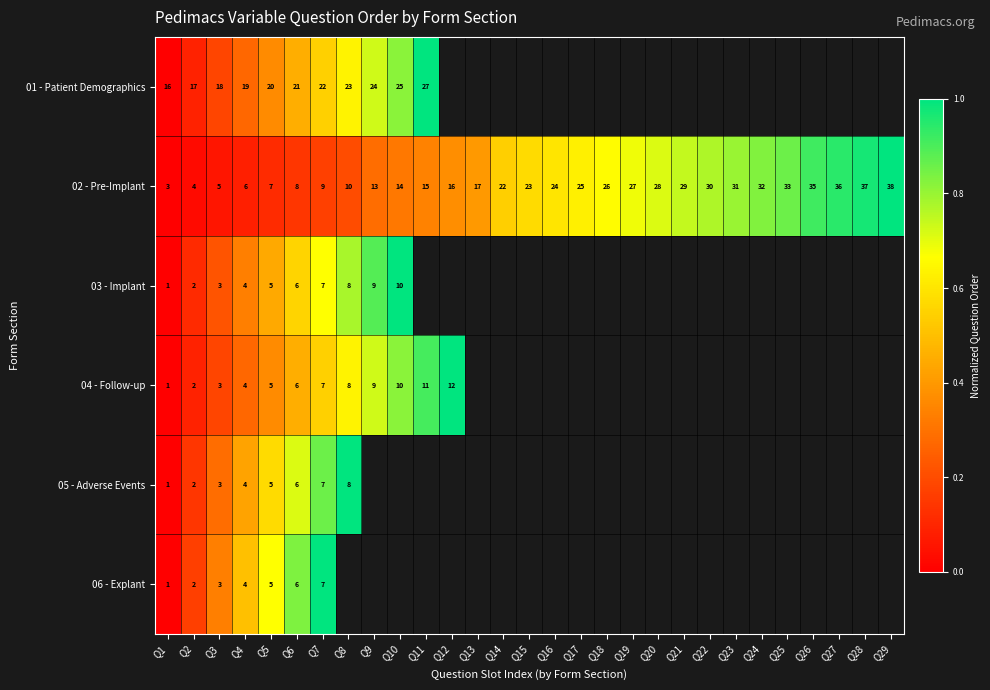

At which category is the sum across all series the highest?

Q7